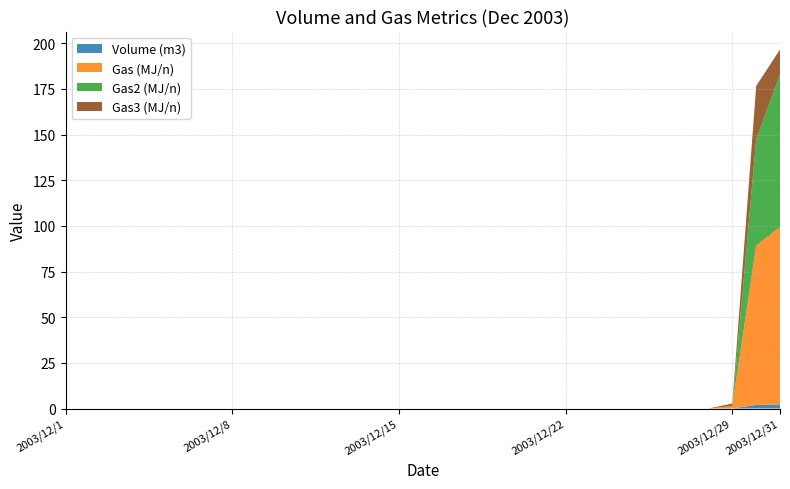

Reading left to right, what are all the values shown in this chart?

Volume (m3): 2003/12/1=0.0	2003/12/2=0.0	2003/12/3=0.0	2003/12/4=0.0	2003/12/5=0.0	2003/12/6=0.0	2003/12/7=0.0	2003/12/8=0.0	2003/12/9=0.0	2003/12/10=0.0	2003/12/11=0.0	2003/12/12=0.0	2003/12/13=0.0	2003/12/14=0.0	2003/12/15=0.0	2003/12/16=0.0	2003/12/17=0.0	2003/12/18=0.0	2003/12/19=0.0	2003/12/20=0.0	2003/12/21=0.0	2003/12/22=0.0	2003/12/23=0.0	2003/12/24=0.0	2003/12/25=0.0	2003/12/26=0.0	2003/12/27=0.0	2003/12/28=0.0	2003/12/29=0.0	2003/12/30=1.9	2003/12/31=2.2
Gas (MJ/n): 2003/12/1=0.0	2003/12/2=0.0	2003/12/3=0.0	2003/12/4=0.0	2003/12/5=0.0	2003/12/6=0.0	2003/12/7=0.0	2003/12/8=0.0	2003/12/9=0.0	2003/12/10=0.0	2003/12/11=0.0	2003/12/12=0.0	2003/12/13=0.0	2003/12/14=0.0	2003/12/15=0.0	2003/12/16=0.0	2003/12/17=0.0	2003/12/18=0.0	2003/12/19=0.0	2003/12/20=0.0	2003/12/21=0.0	2003/12/22=0.0	2003/12/23=0.0	2003/12/24=0.0	2003/12/25=0.0	2003/12/26=0.0	2003/12/27=0.0	2003/12/28=0.0	2003/12/29=1.3	2003/12/30=87.3	2003/12/31=97.2
Gas2 (MJ/n): 2003/12/1=0.0	2003/12/2=0.0	2003/12/3=0.0	2003/12/4=0.0	2003/12/5=0.0	2003/12/6=0.0	2003/12/7=0.0	2003/12/8=0.0	2003/12/9=0.0	2003/12/10=0.0	2003/12/11=0.0	2003/12/12=0.0	2003/12/13=0.0	2003/12/14=0.0	2003/12/15=0.0	2003/12/16=0.0	2003/12/17=0.0	2003/12/18=0.0	2003/12/19=0.0	2003/12/20=0.0	2003/12/21=0.0	2003/12/22=0.0	2003/12/23=0.0	2003/12/24=0.0	2003/12/25=0.0	2003/12/26=0.0	2003/12/27=0.0	2003/12/28=0.0	2003/12/29=0.0	2003/12/30=58.0	2003/12/31=83.7
Gas3 (MJ/n): 2003/12/1=0.0	2003/12/2=0.0	2003/12/3=0.0	2003/12/4=0.0	2003/12/5=0.0	2003/12/6=0.0	2003/12/7=0.0	2003/12/8=0.0	2003/12/9=0.0	2003/12/10=0.0	2003/12/11=0.0	2003/12/12=0.0	2003/12/13=0.0	2003/12/14=0.0	2003/12/15=0.0	2003/12/16=0.0	2003/12/17=0.0	2003/12/18=0.0	2003/12/19=0.0	2003/12/20=0.0	2003/12/21=0.0	2003/12/22=0.0	2003/12/23=0.0	2003/12/24=0.0	2003/12/25=0.0	2003/12/26=0.0	2003/12/27=0.0	2003/12/28=0.0	2003/12/29=1.3	2003/12/30=29.2	2003/12/31=13.5